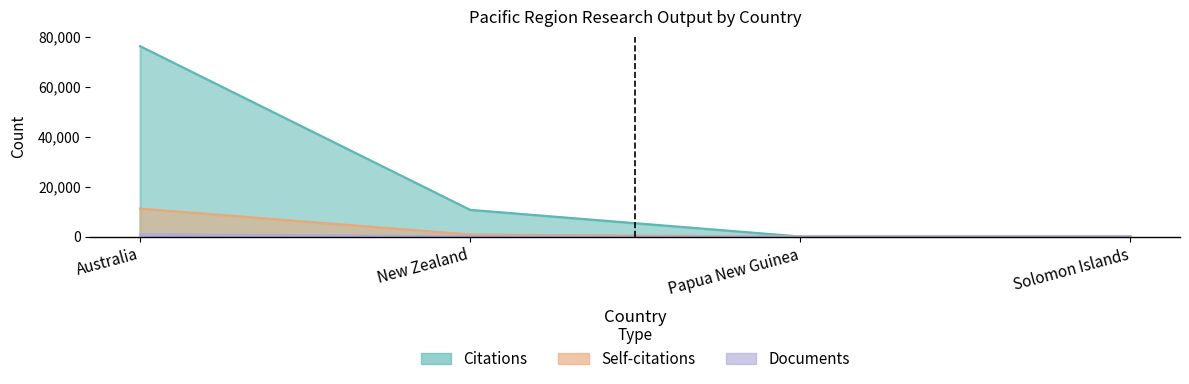

Reading right to left, extract all data points from this chart.

Citations: 40	19	10701	76329
Self-citations: 1	0	820	11208
Documents: 1	1	139	960